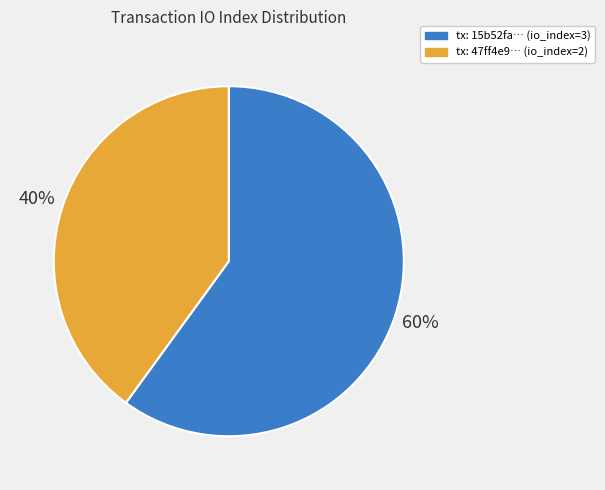

Is the sum of tx: 47ff4e9… (io_index=2) and tx: 15b52fa… (io_index=3) greater than half?

Yes